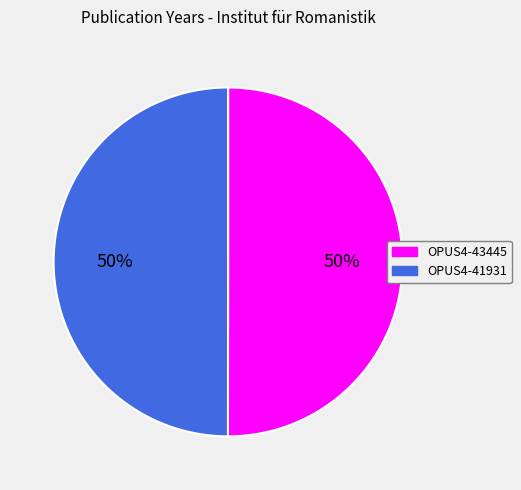

Approximately how many times larger is the value at OPUS4-43445 compared to OPUS4-41931?

1.0